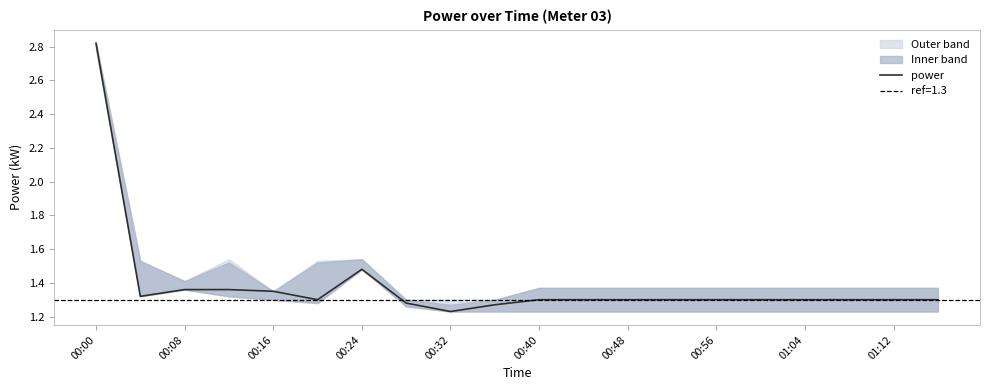

The value of power at 00:32 is 1.9. True or false?

False